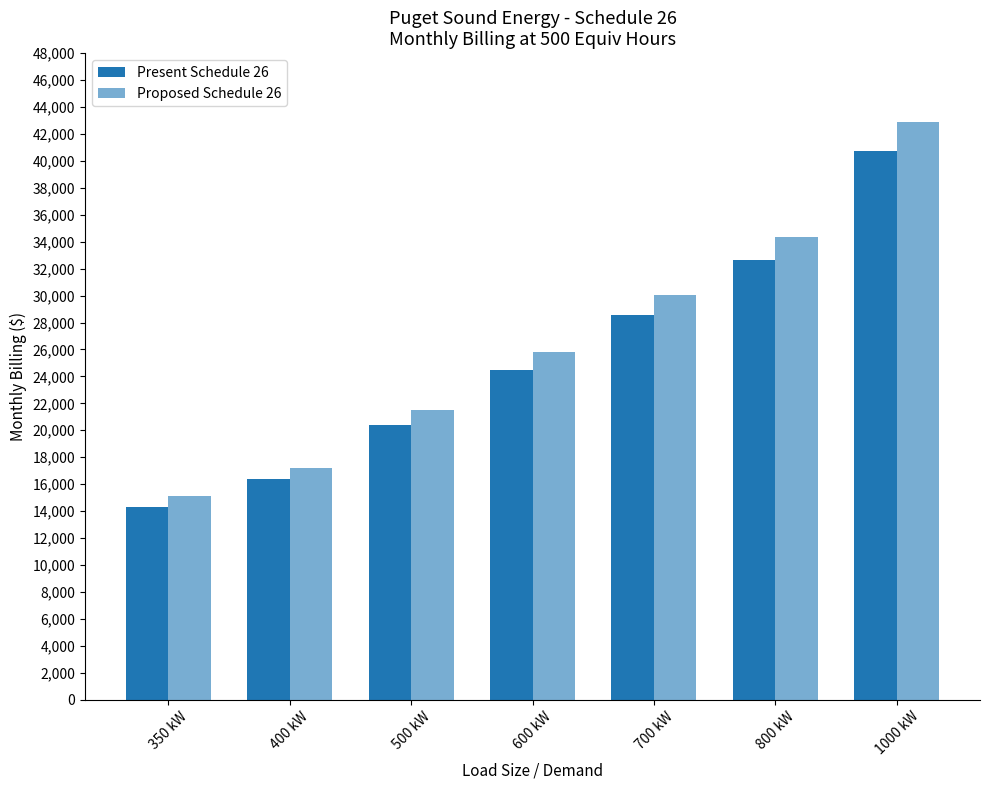

Reading left to right, transcribe all the data shown in this chart.

Present Schedule 26: 14329.2	16361.1	20424.9	24488.8	28552.6	32616.5	40744.1
Proposed Schedule 26: 15085.2	17224.2	21502.3	25780.4	30058.5	34336.6	42892.8